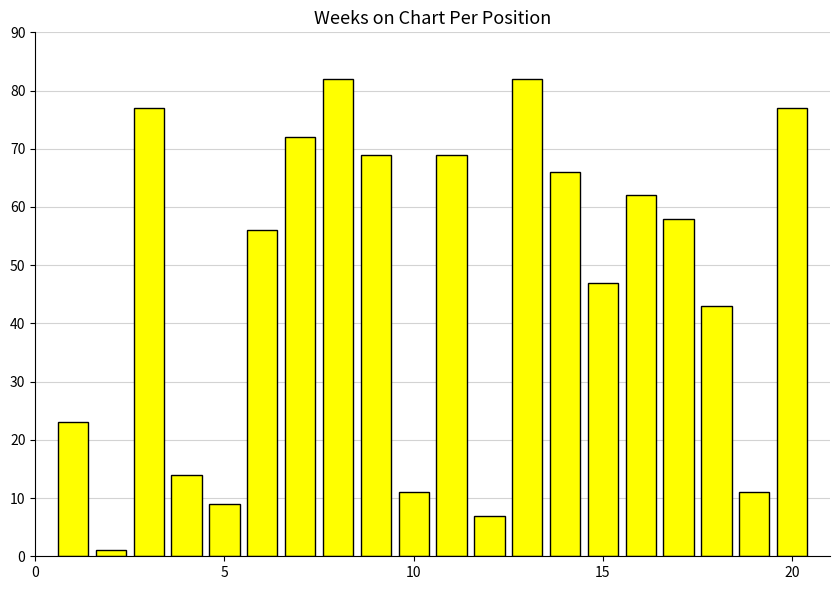

What is the maximum value shown in the chart?

82